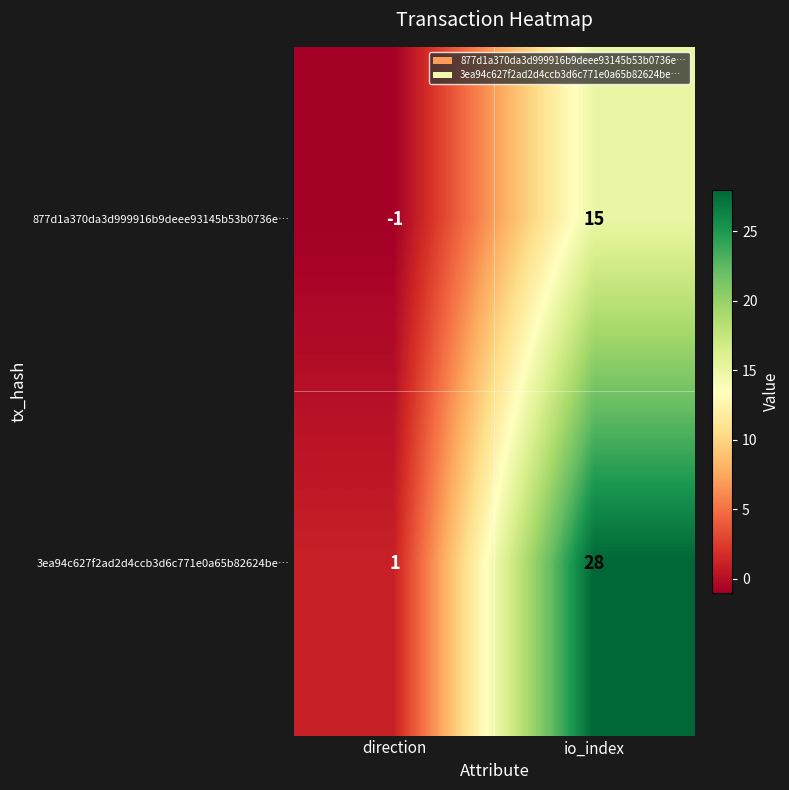

How many values in the 877d1a370da3d999916b9deee93145b53b0736e… series are below 15?

1